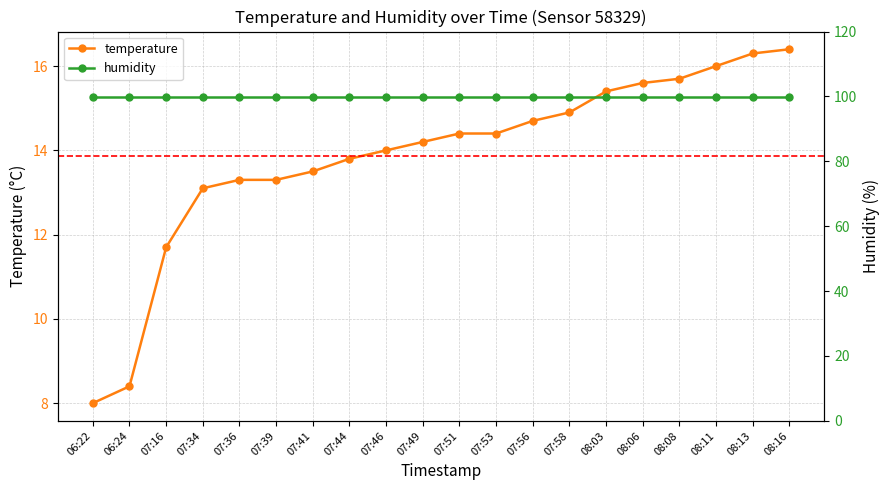

Rank the series at 08:11 from highest to lowest value.

humidity, temperature